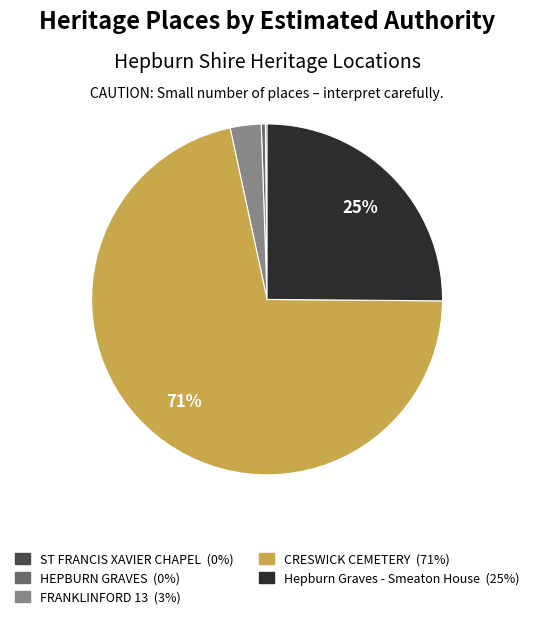

What is the majority slice?

CRESWICK CEMETERY